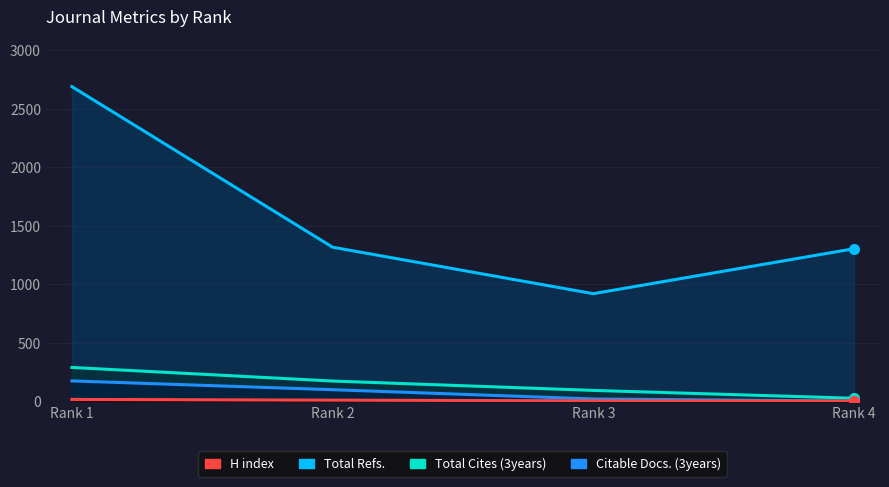

Which category has the lowest value across all series?

Rank 4